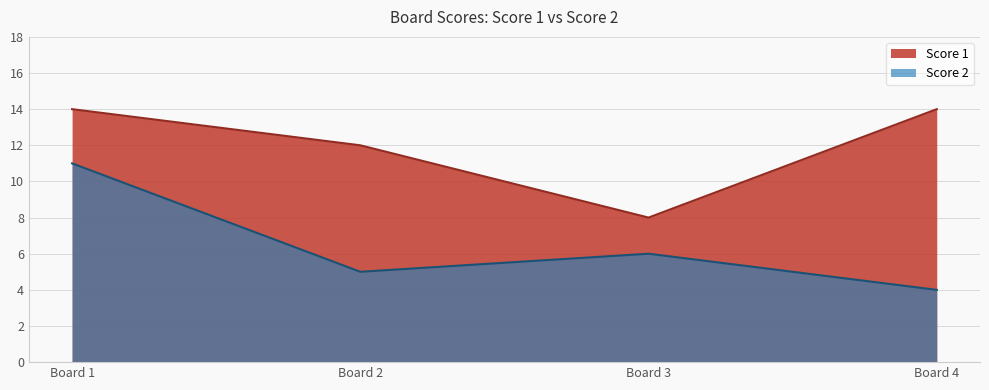

How many lines are shown in the chart?

2